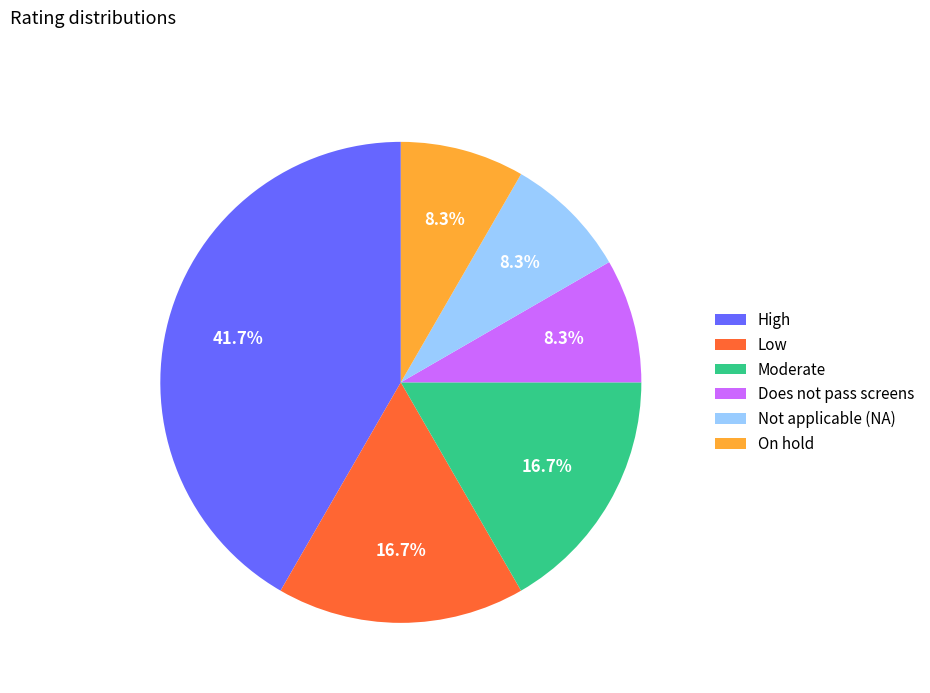

What is the largest slice in the pie chart?

High